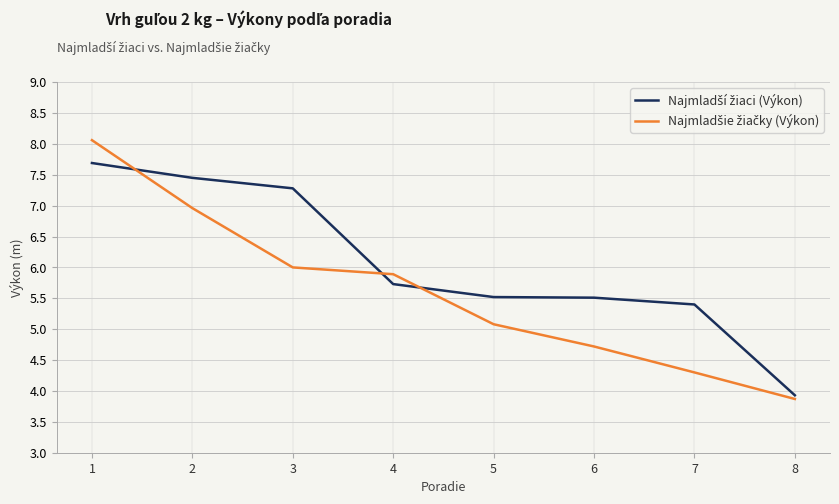

Which label corresponds to the smallest value in the chart?

8